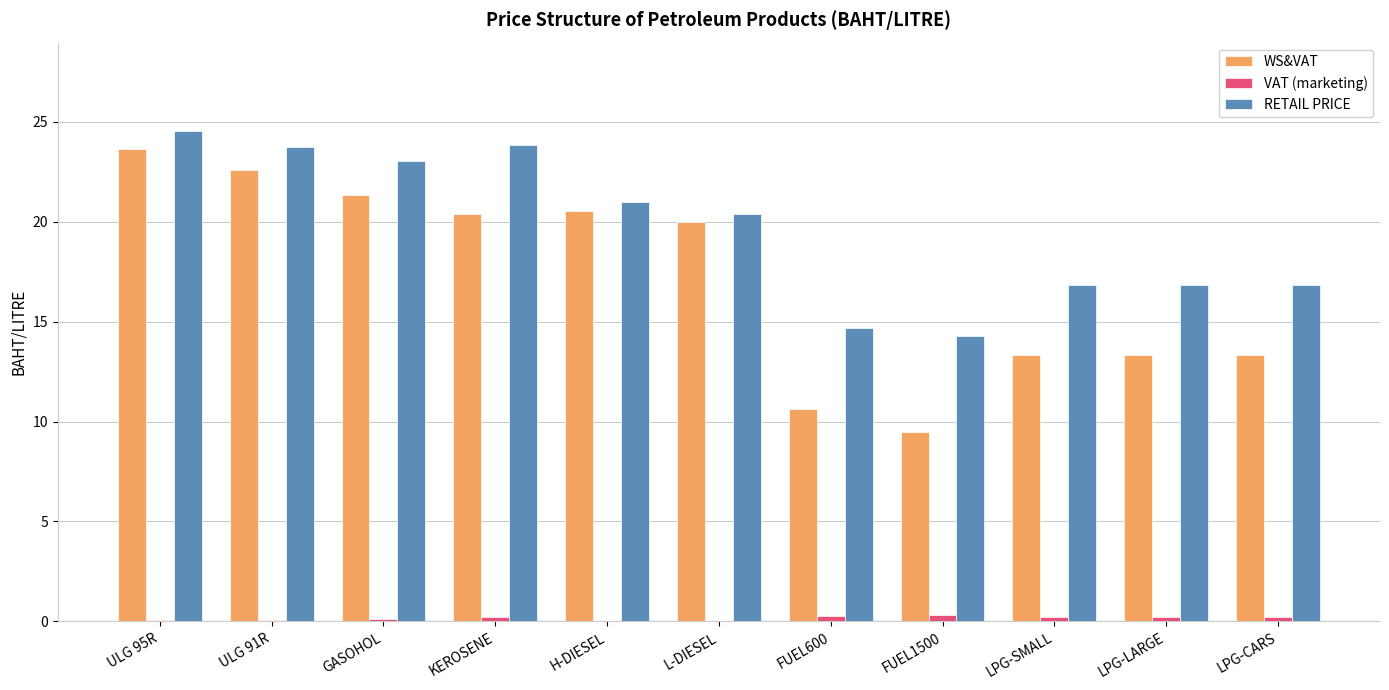

What is the difference between the VAT (marketing) values at FUEL600 and ULG 95R?

0.2